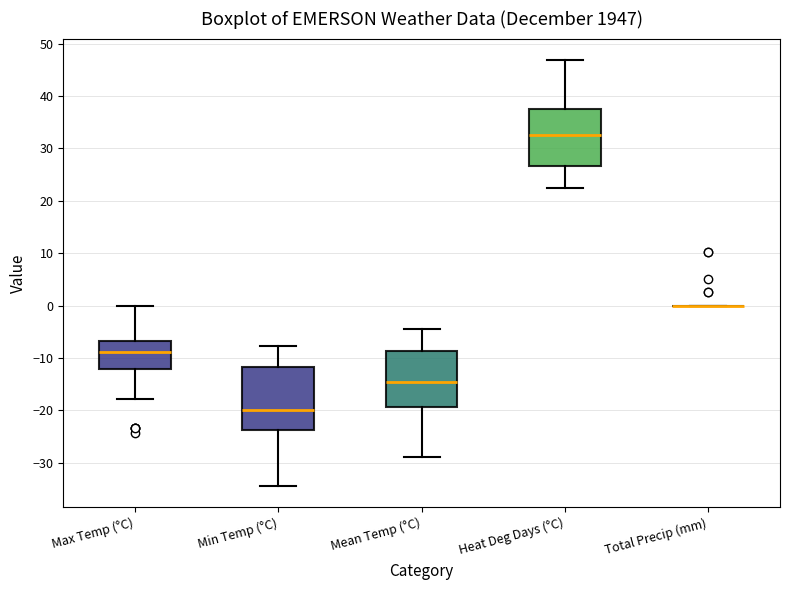

Reading left to right, read every box against the y-axis: the position of its median line, the range the box covers, and the ends of its whiskers. The values are not printed on the chart, so give them approximately, as read against the axis.

Max Temp (°C): median -9, box -12 to -7, whiskers -18 to 0
Min Temp (°C): median -20, box -24 to -12, whiskers -34 to -8
Mean Temp (°C): median -14, box -19 to -9, whiskers -29 to -4
Heat Deg Days (°C): median 33, box 27 to 37, whiskers 23 to 47
Total Precip (mm): box collapsed to a line at 0, whiskers 0 to 0